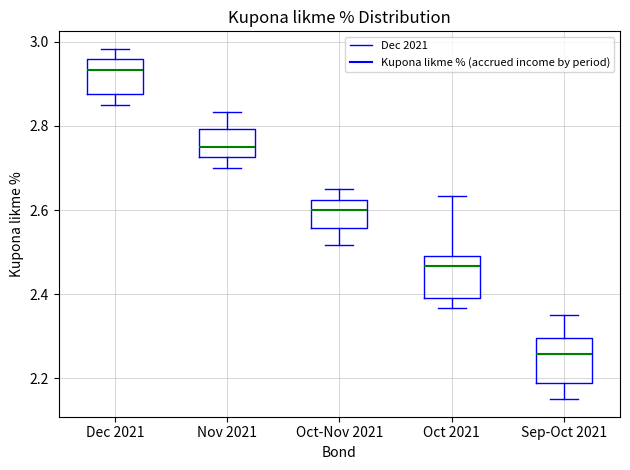

Reading left to right, transcribe this box plot: for each box, give where its median line is, the range the box spans, and where its two whiskers end, as read against the y-axis. The values are not printed on the chart, so give them approximately, as read against the axis.

Dec 2021: median 2.94, box 2.88 to 2.96, whiskers 2.86 to 2.98
Nov 2021: median 2.76, box 2.72 to 2.80, whiskers 2.70 to 2.84
Oct-Nov 2021: median 2.60, box 2.56 to 2.62, whiskers 2.52 to 2.66
Oct 2021: median 2.46, box 2.40 to 2.50, whiskers 2.36 to 2.64
Sep-Oct 2021: median 2.26, box 2.18 to 2.30, whiskers 2.16 to 2.36